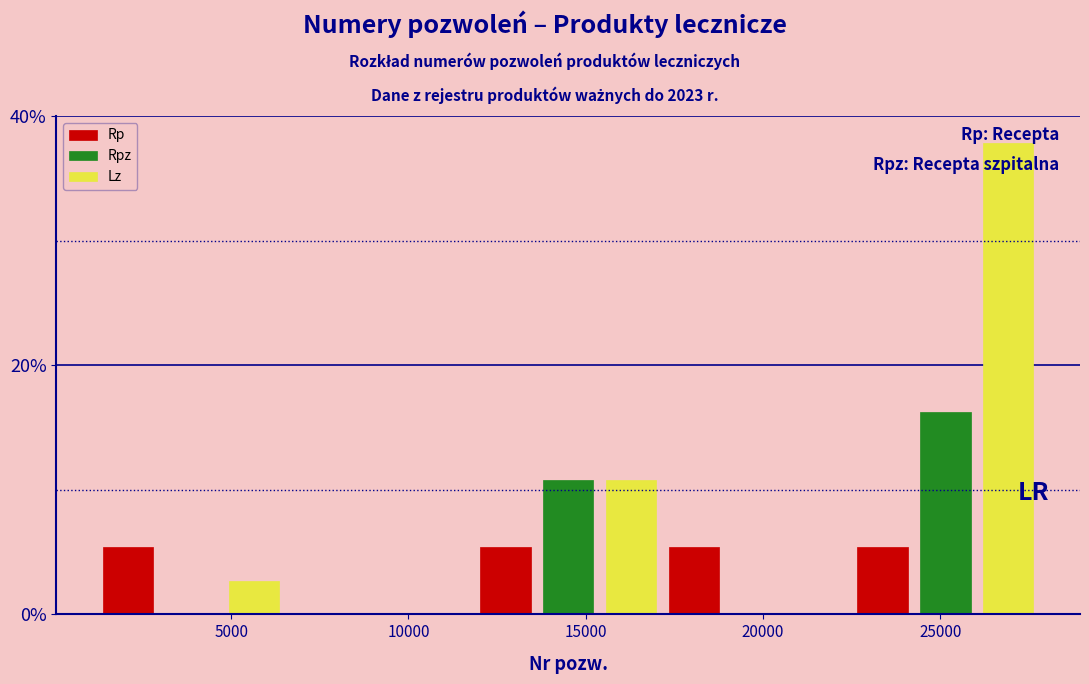

What is the greatest value displayed?

37.8